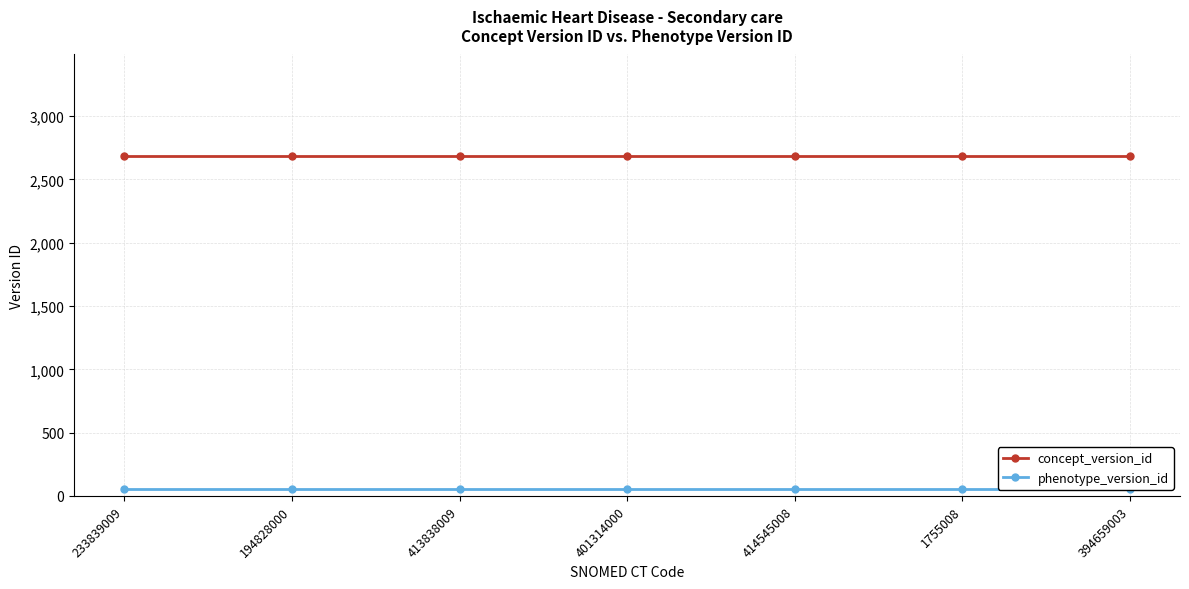

True or false: concept_version_id and phenotype_version_id intersect in this chart.

False